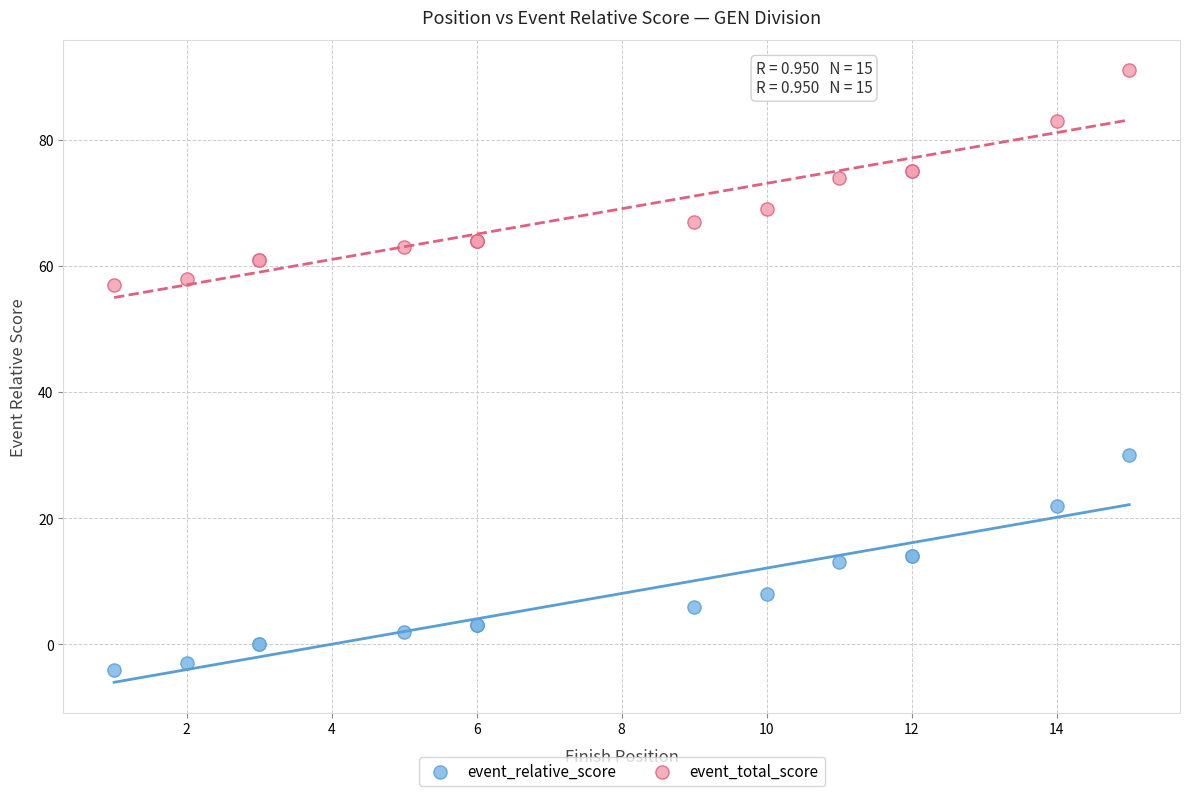

Which series reaches the minimum Y coordinate?

event_relative_score